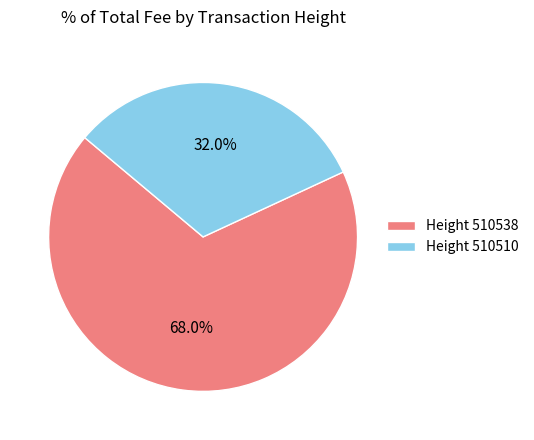

Does Height 510538 represent more than half of the total?

Yes